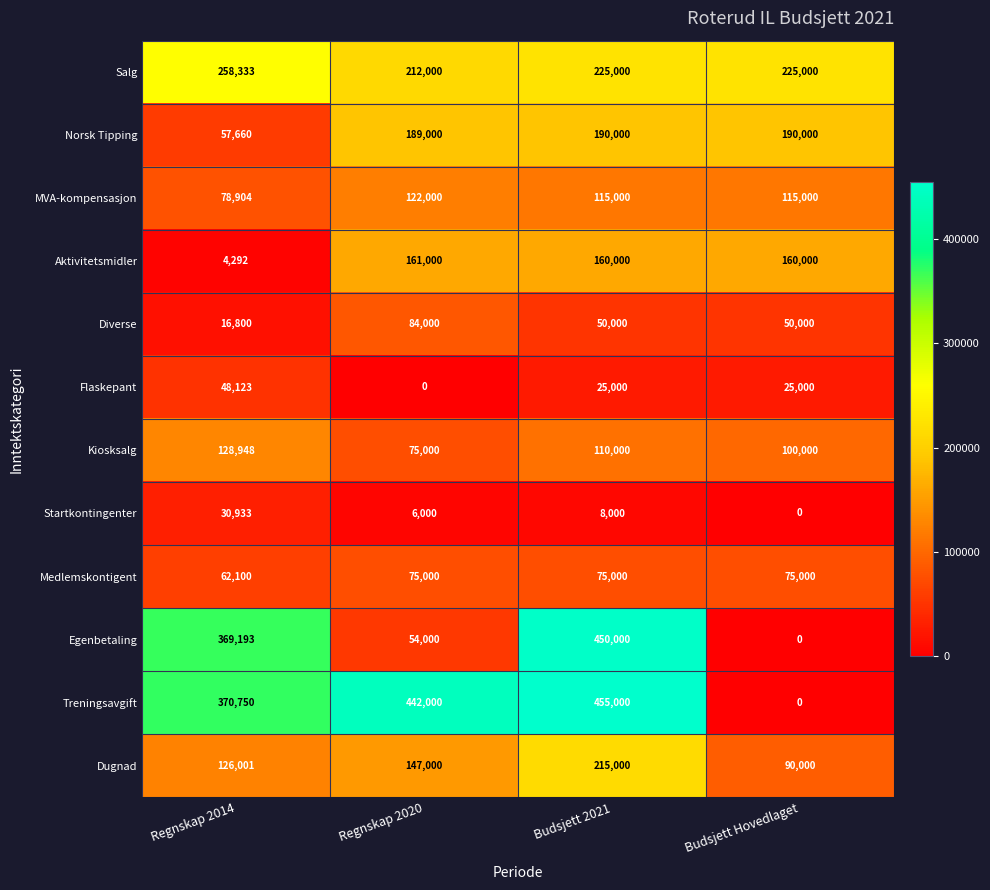

What is the difference between the maximum and second lowest values in the Dugnad series?

88999